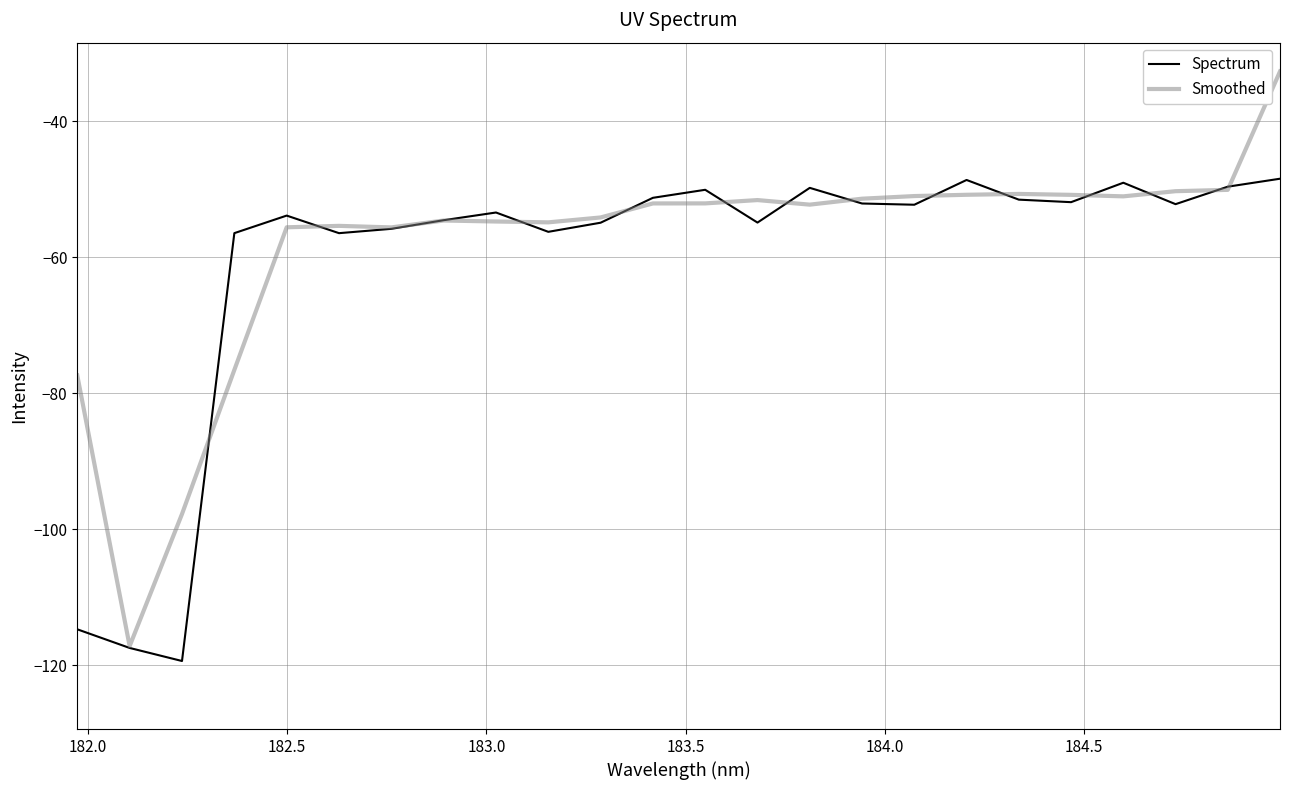

Rank the series by their maximum value, from lowest to highest.

Spectrum, Smoothed